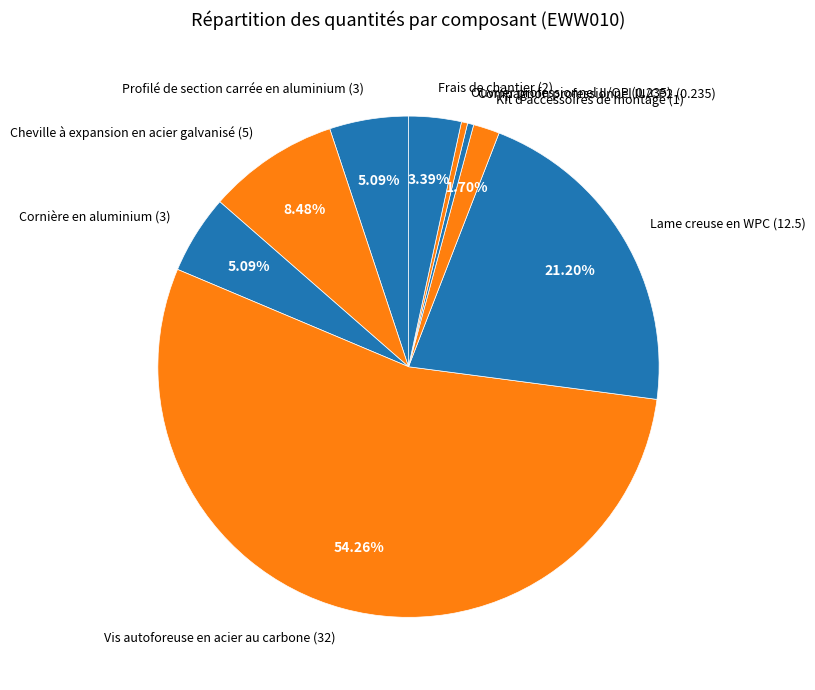

What percentage is the Profilé de section carrée en aluminium slice, to the nearest percent?

5%